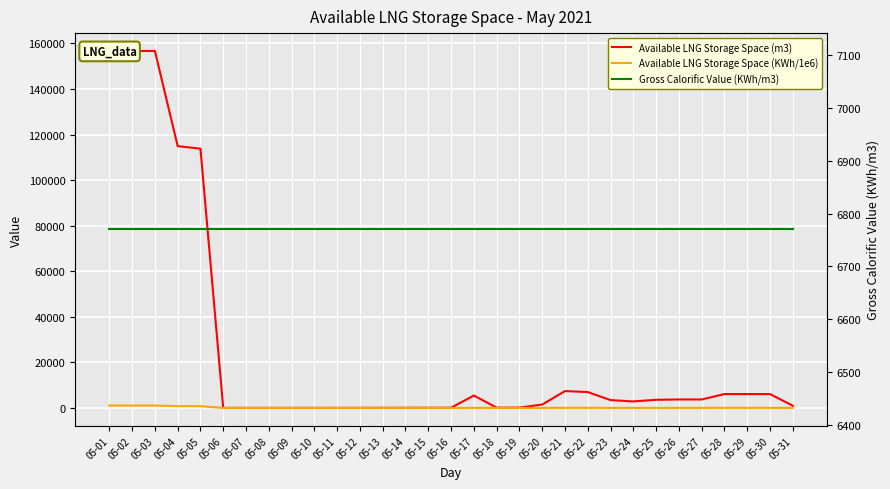

Which series ends up on top after the final intersection of Gross Calorific Value (KWh/m3) and Available LNG Storage Space (m3)?

Gross Calorific Value (KWh/m3)